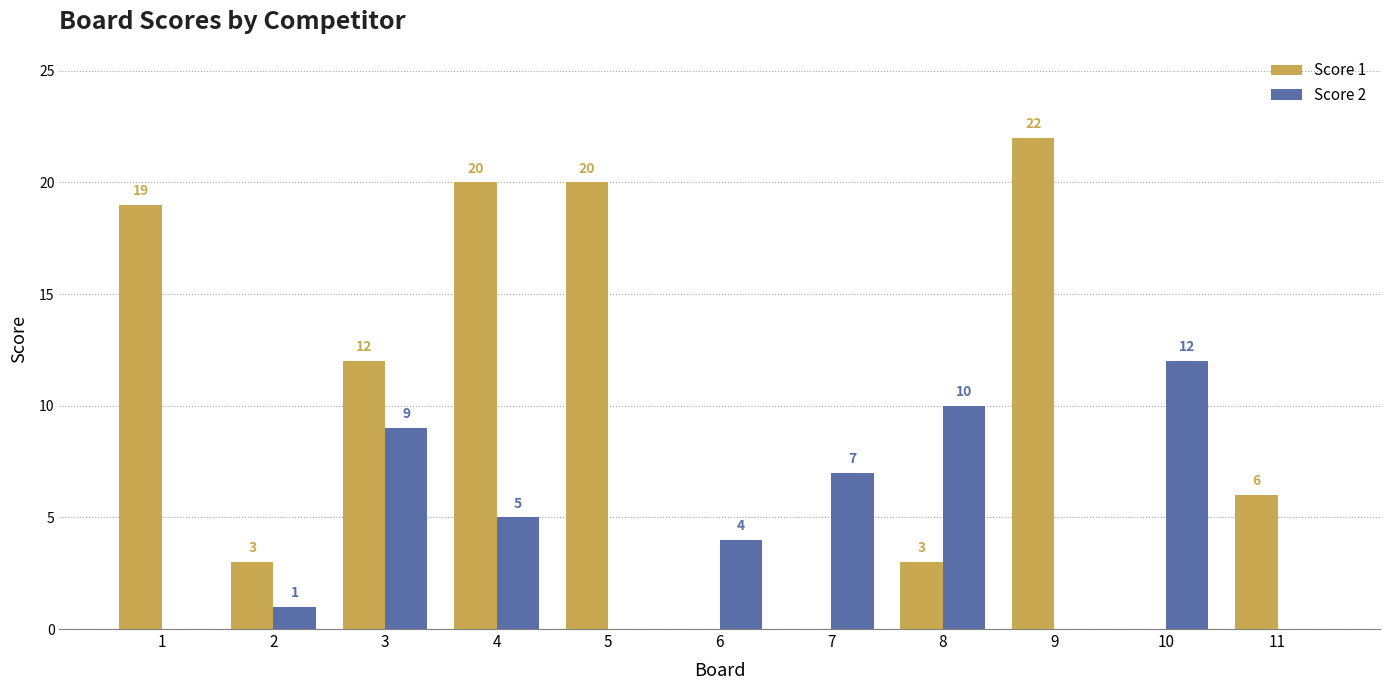

True or false: Score 2 has a value of 9 at 3.

True